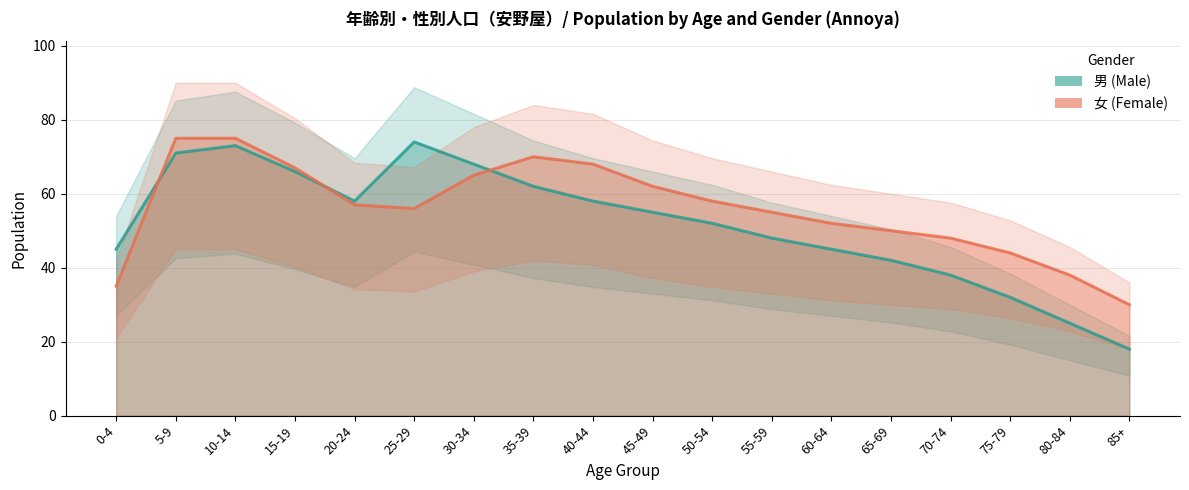

Does the chart have visible grid lines?

Yes